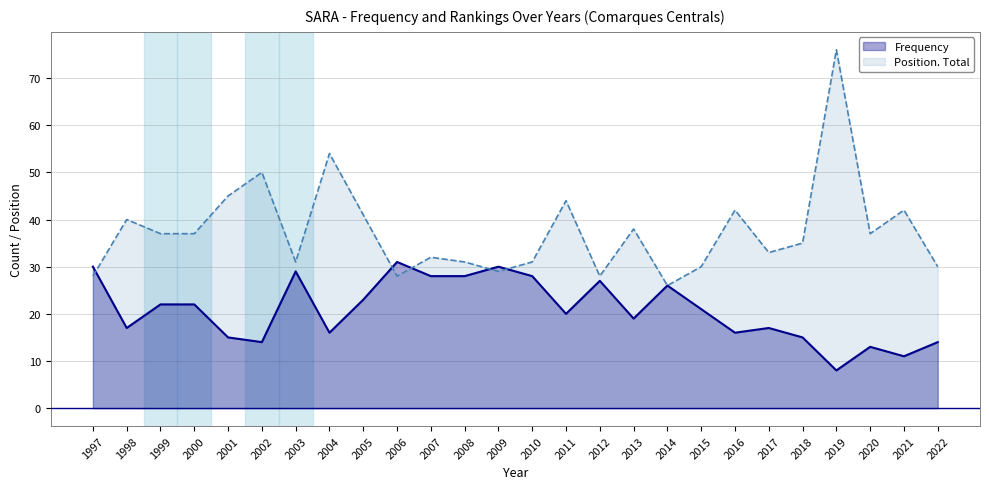

Is the value of Position. Total at 2012 greater than the value of Frequency at 2021?

Yes